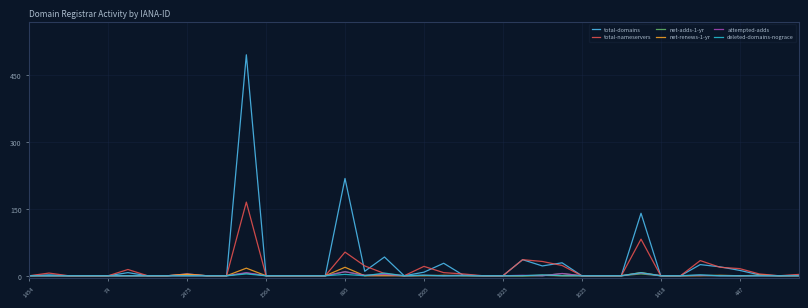

What is the greatest value displayed?

495